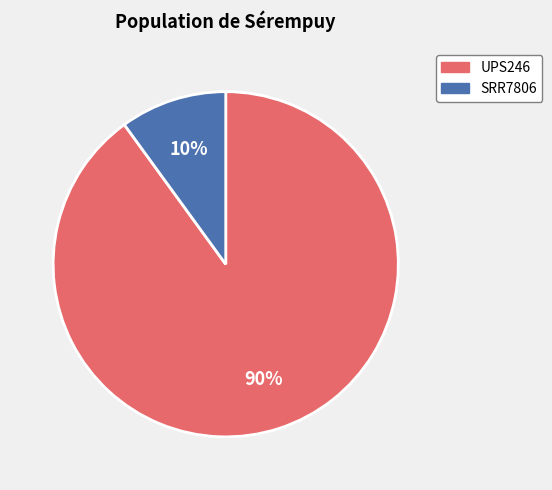

To the nearest percent, what percentage of the pie is UPS246?

90%